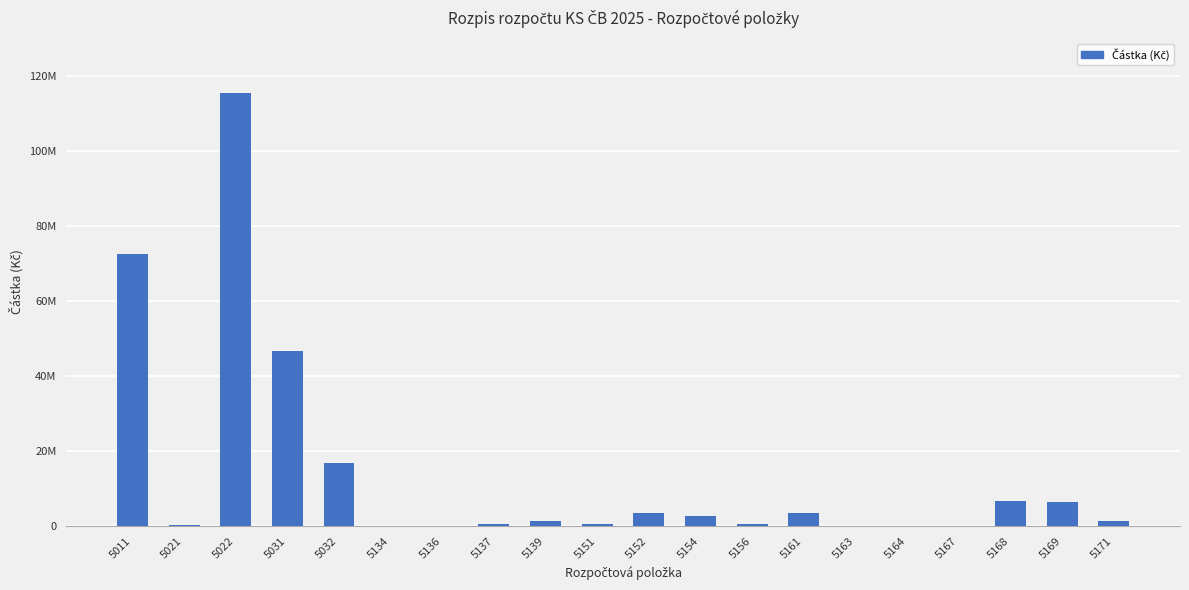

Which has a higher value, 5021 or 5022?

5022